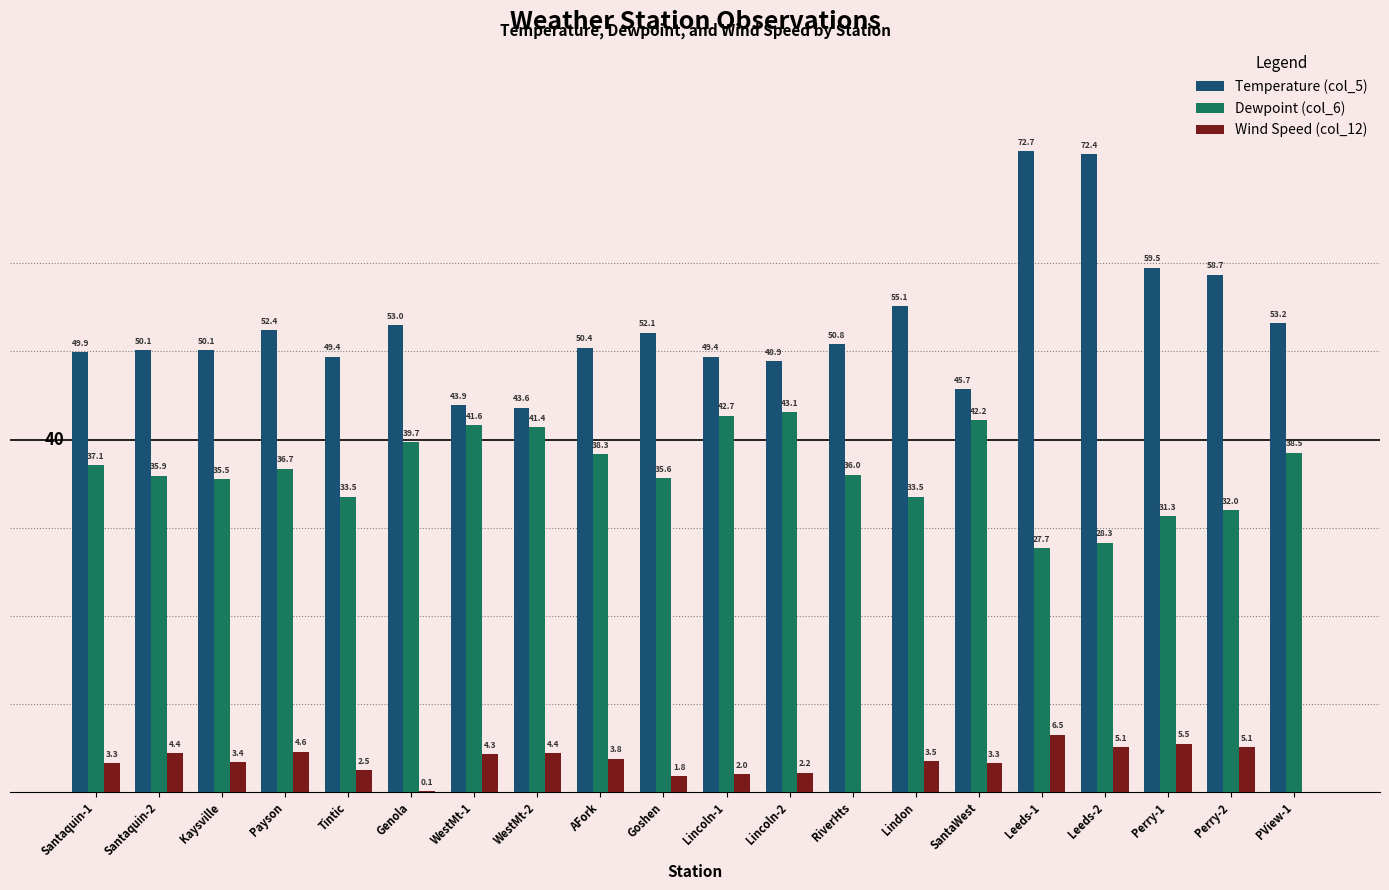

At which category does the chart reach its peak across all series?

Leeds-1